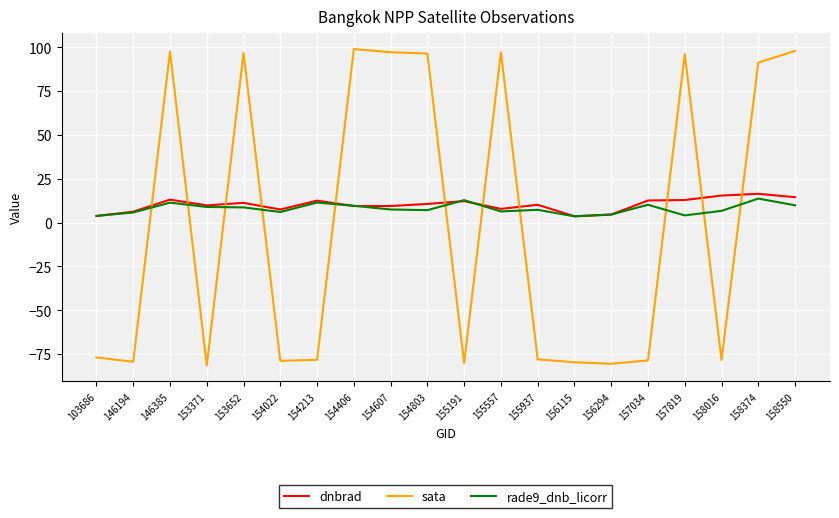

Is it true that sata equals 30.0 at 158550?

False